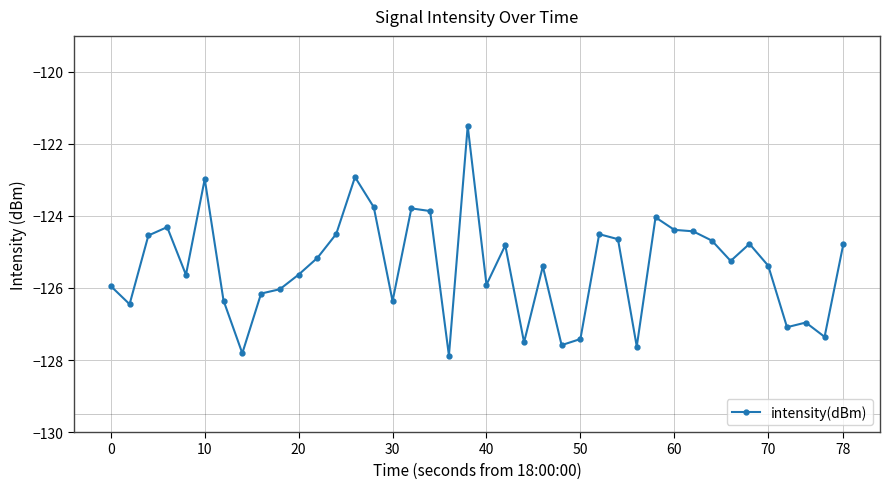

True or false: the data has more than 0 interior local peaks.

True